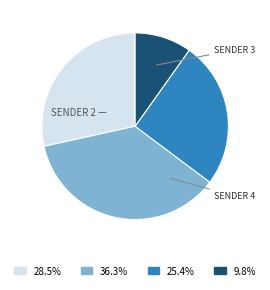

Count the number of slices in the pie.

4